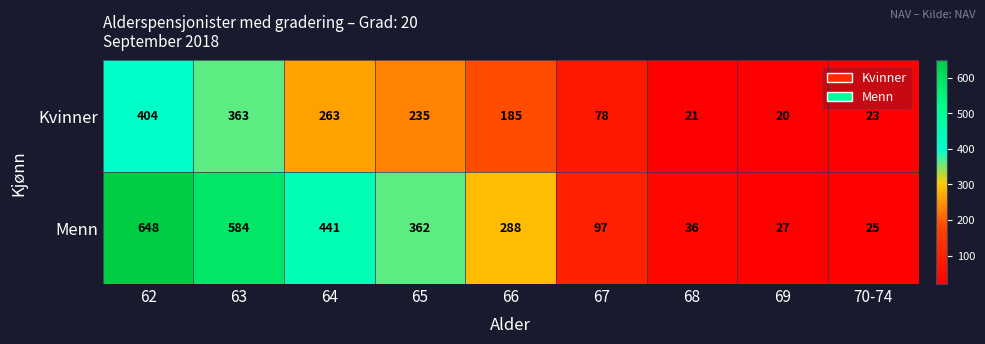

List the series in order of their overall mean, highest first.

Menn, Kvinner